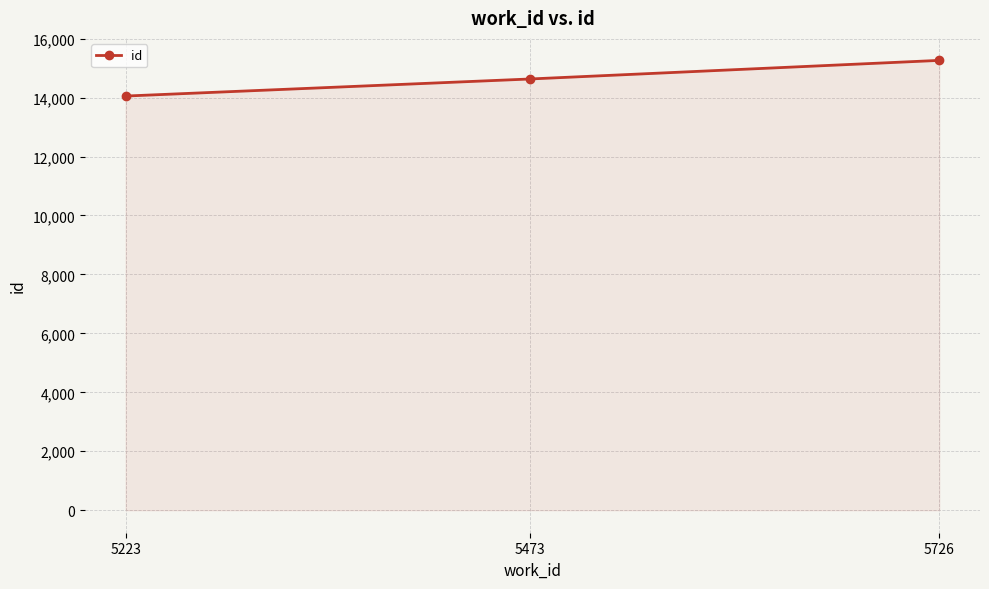

Which has a higher value, 5223 or 5473?

5473